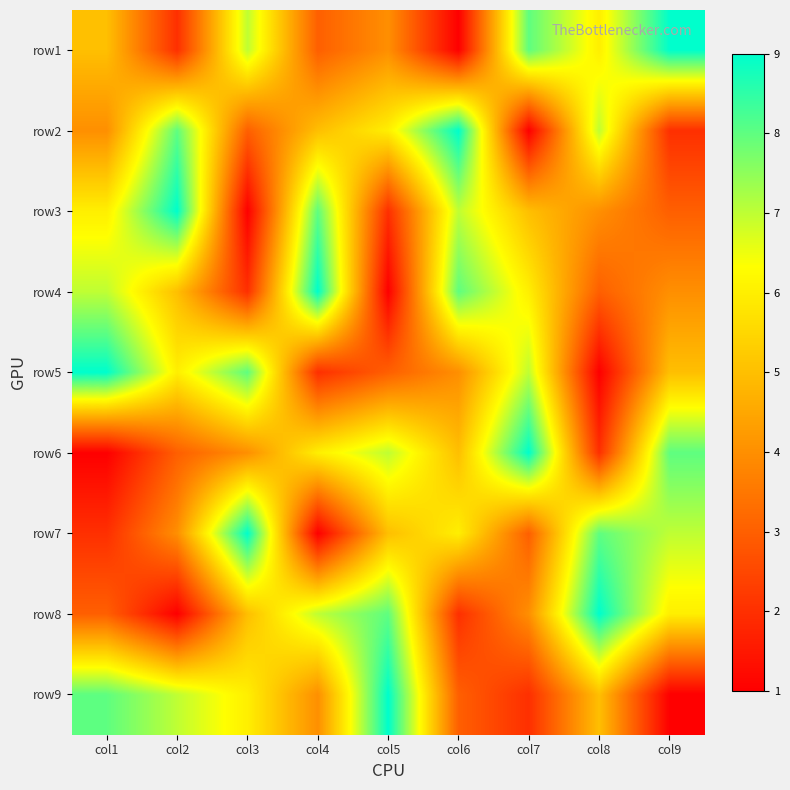

Reading right to left, what are all the values shown in this chart?

row1: col9=9	col8=6	col7=8	col6=1	col5=4	col4=3	col3=7	col2=2	col1=5
row2: col9=2	col8=7	col7=1	col6=9	col5=6	col4=5	col3=3	col2=8	col1=4
row3: col9=3	col8=4	col7=5	col6=7	col5=2	col4=8	col3=1	col2=9	col1=6
row4: col9=4	col8=3	col7=6	col6=8	col5=1	col4=9	col3=2	col2=5	col1=7
row5: col9=5	col8=1	col7=7	col6=4	col5=3	col4=2	col3=8	col2=6	col1=9
row6: col9=8	col8=2	col7=9	col6=5	col5=7	col4=6	col3=4	col2=3	col1=1
row7: col9=7	col8=8	col7=3	col6=6	col5=5	col4=1	col3=9	col2=4	col1=2
row8: col9=6	col8=9	col7=4	col6=2	col5=8	col4=7	col3=5	col2=1	col1=3
row9: col9=1	col8=5	col7=2	col6=3	col5=9	col4=4	col3=6	col2=7	col1=8